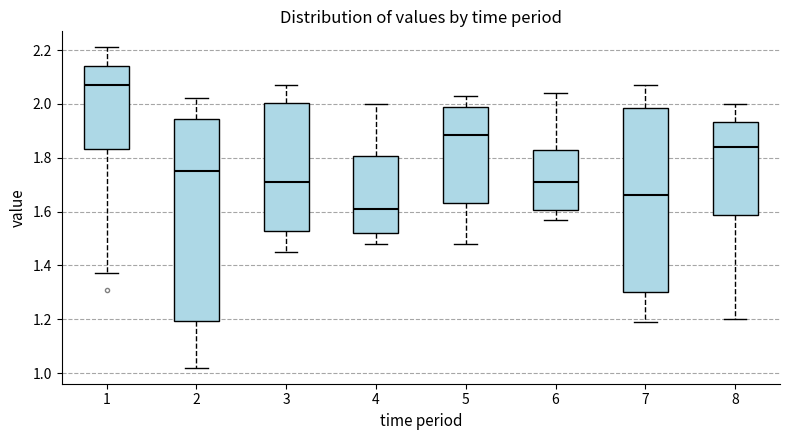

Which box has the lowest median line?

4